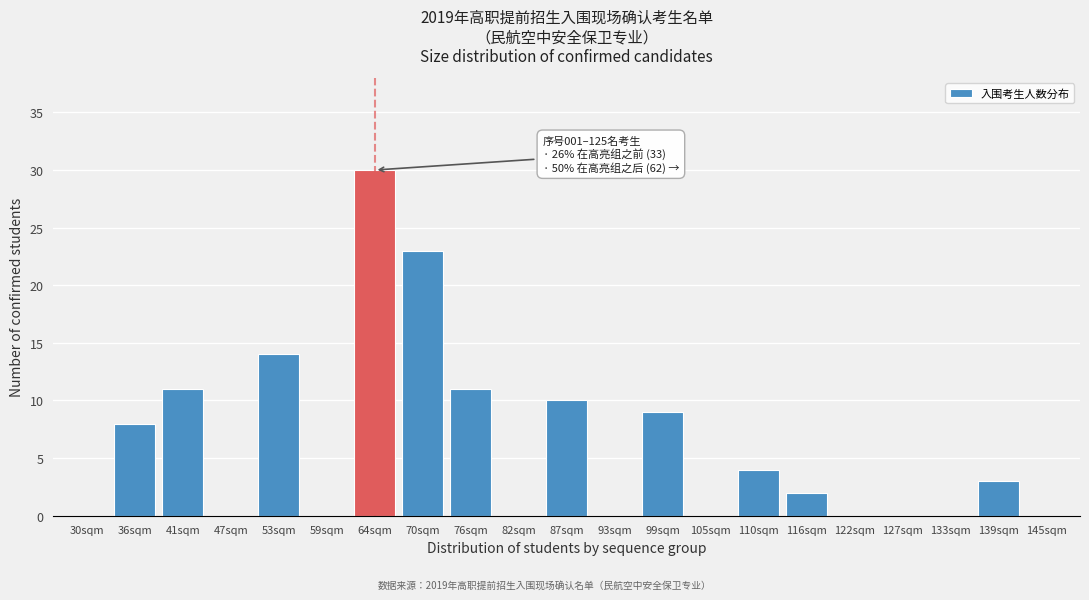

Reading right to left, extract all data points from this chart.

145sqm=0	139sqm=3	133sqm=0	127sqm=0	122sqm=0	116sqm=2	110sqm=4	105sqm=0	99sqm=9	93sqm=0	87sqm=10	82sqm=0	76sqm=11	70sqm=23	64sqm=30	59sqm=0	53sqm=14	47sqm=0	41sqm=11	36sqm=8	30sqm=0